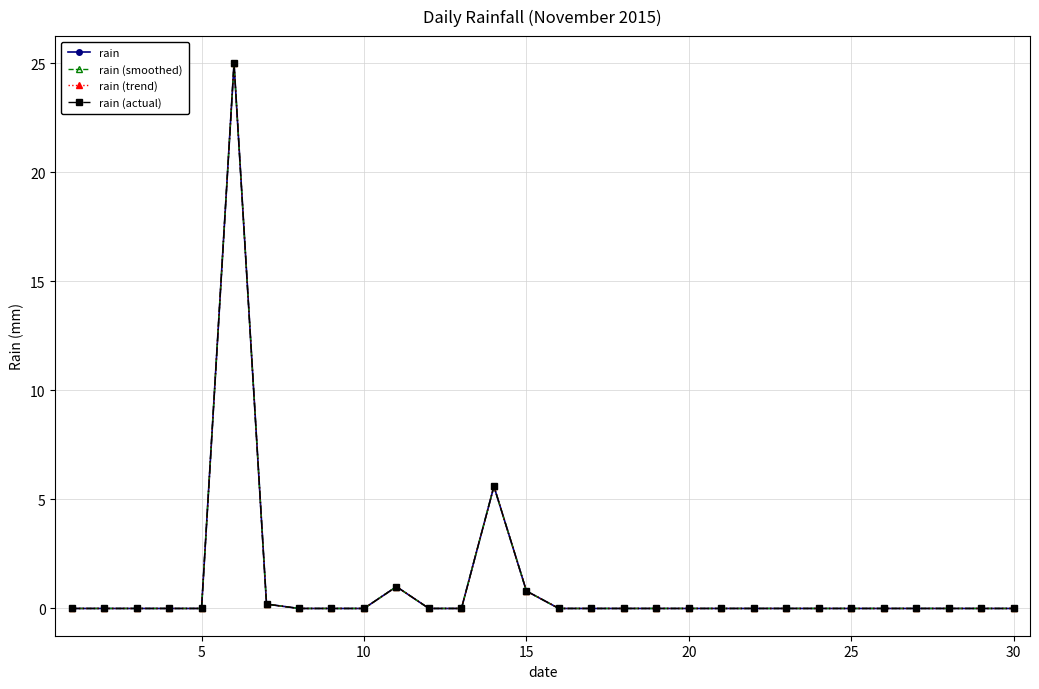

How many interior local peaks does the rain (smoothed) series have?

3